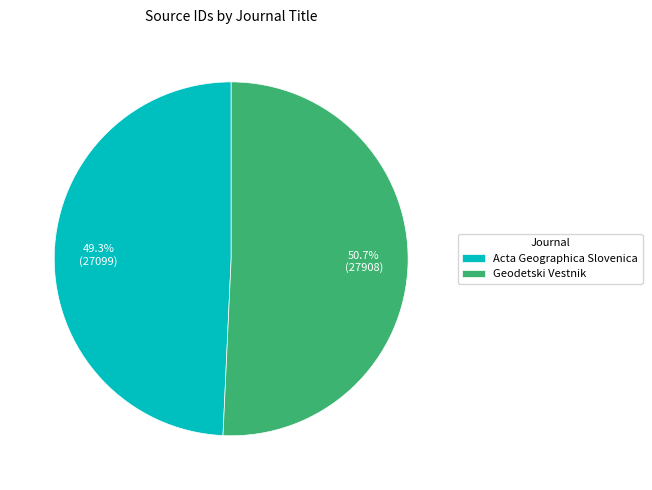

Combined, do Acta Geographica Slovenica and Geodetski Vestnik account for over 50%?

Yes